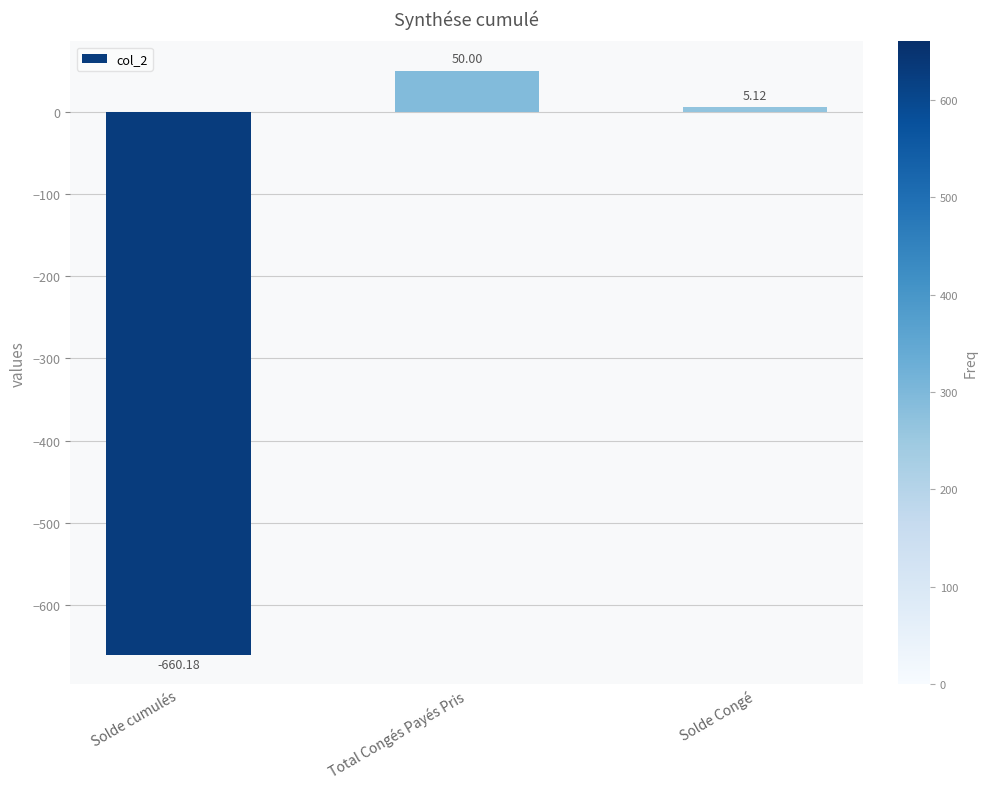

What is the maximum value shown in the chart?

50.0